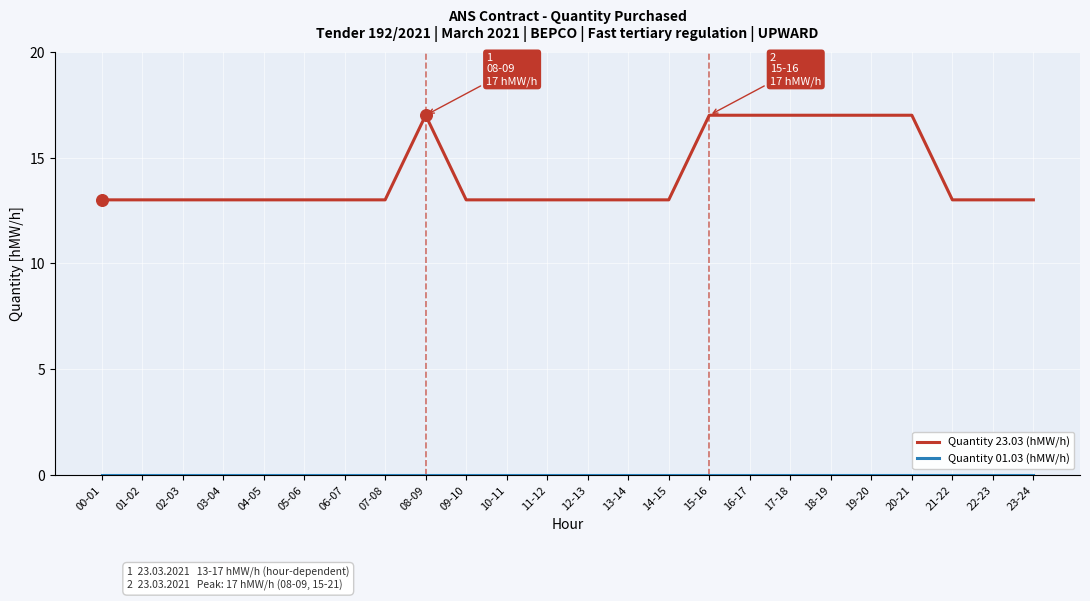

At how many categories does at least one series exceed 0?

24